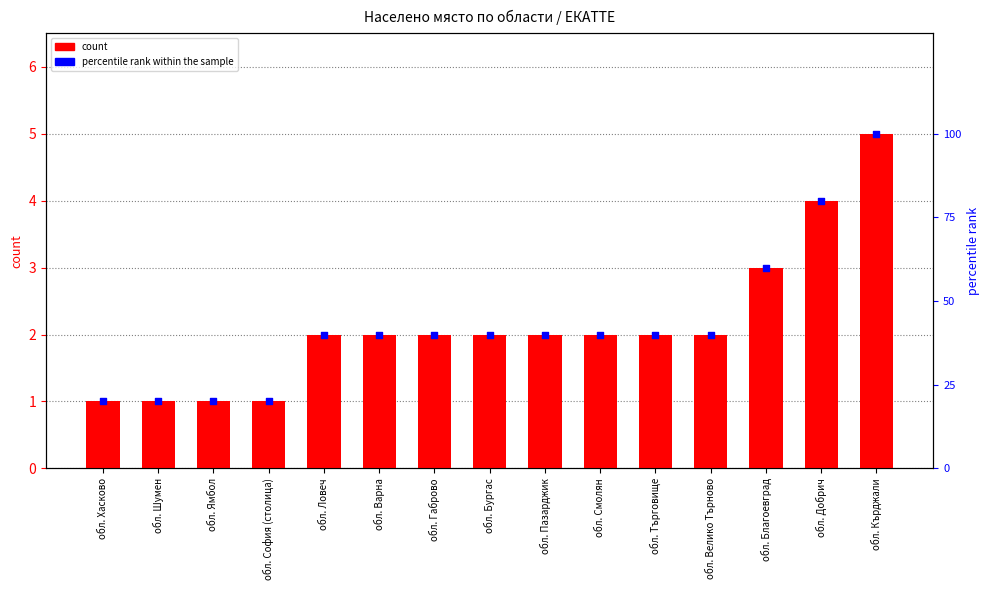

Which series has the largest total across all categories?

percentile rank within the sample